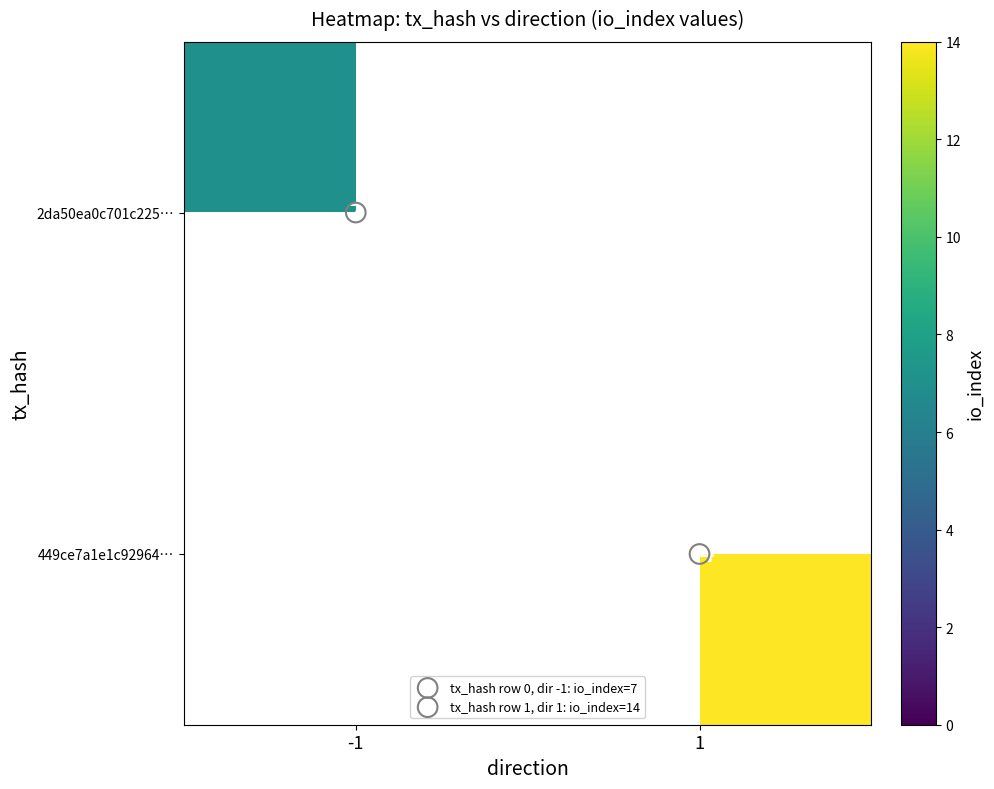

What is the spread (max minus min) of values at 1?

14